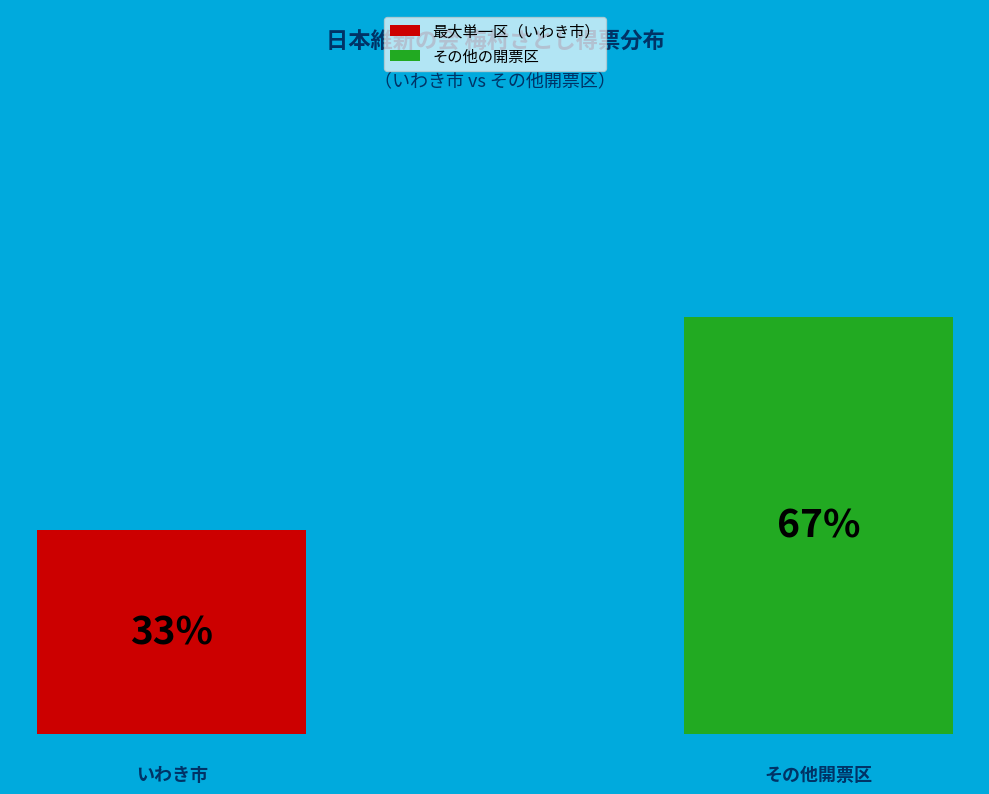

Are the bars horizontal?

No